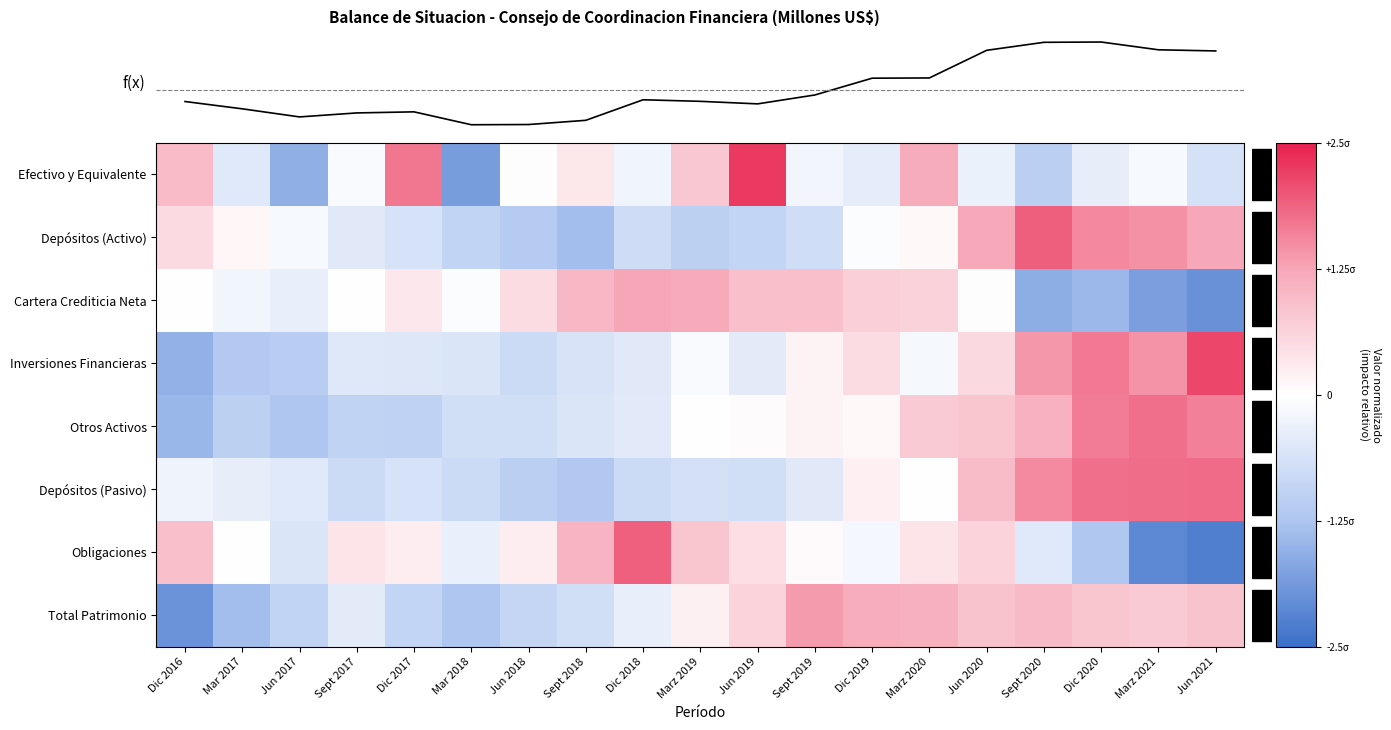

Which has a higher value, Dic 2016 or Sept 2017?

Dic 2016